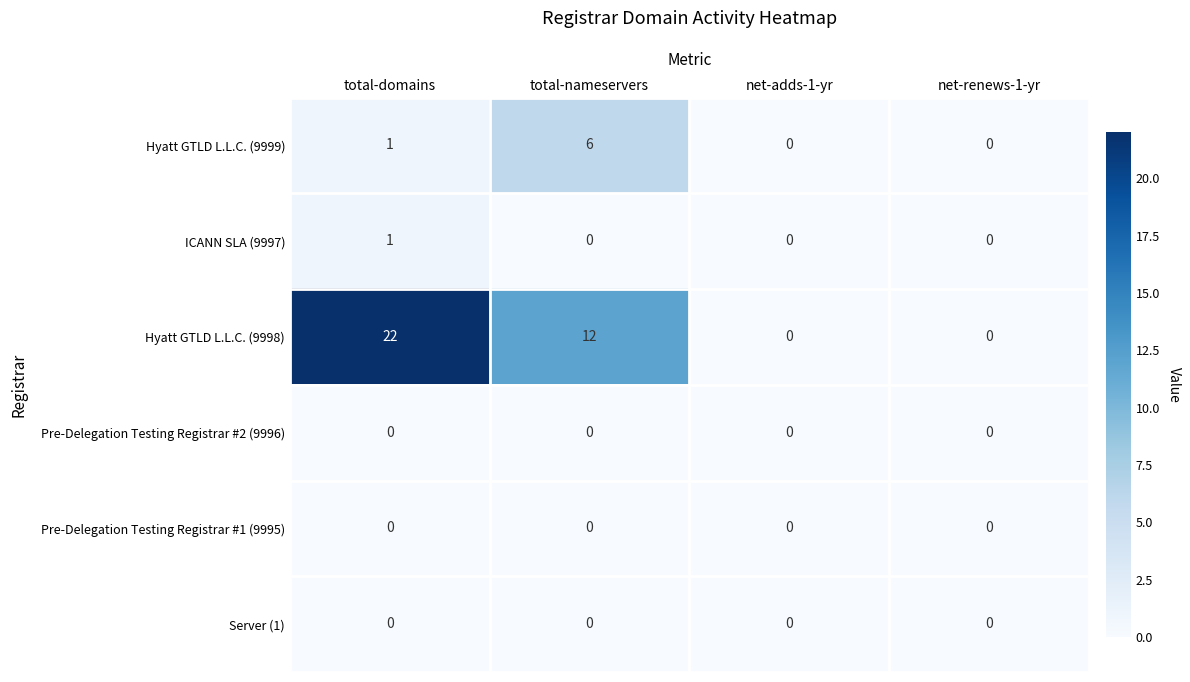

Which series has the largest total across all categories?

Hyatt GTLD L.L.C. (9998)